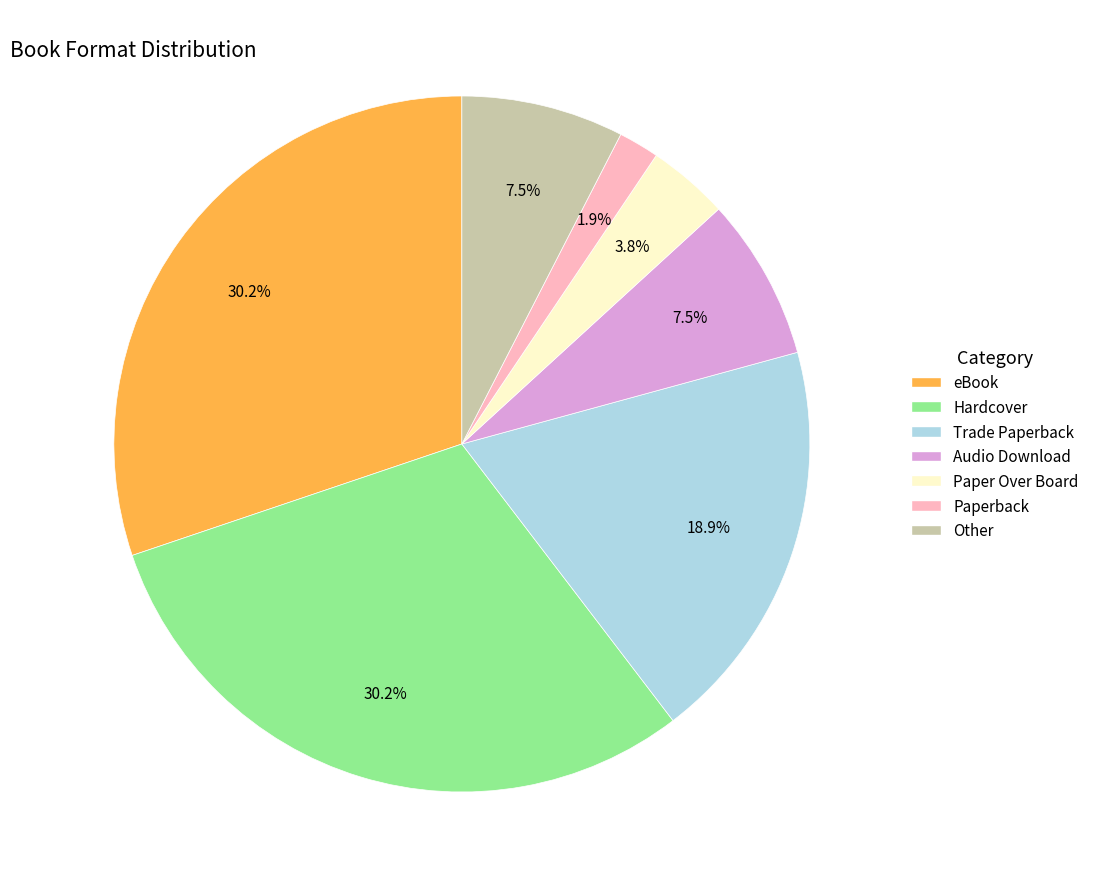

To the nearest percent, what is the difference between the Paperback and Audio Download slice percentages?

6%